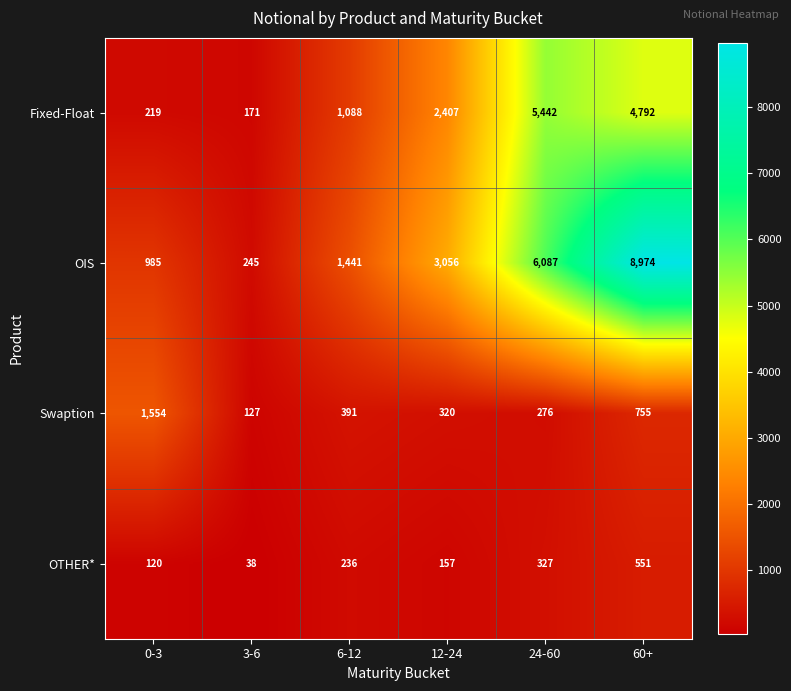

What is the spread (max minus min) of values at 24-60?

5811